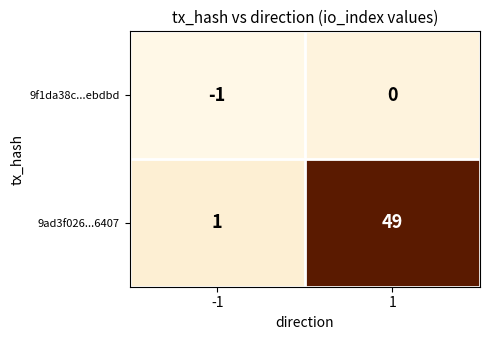

Rank the series at -1 from lowest to highest value.

9f1da38c...ebdbd, 9ad3f026...6407